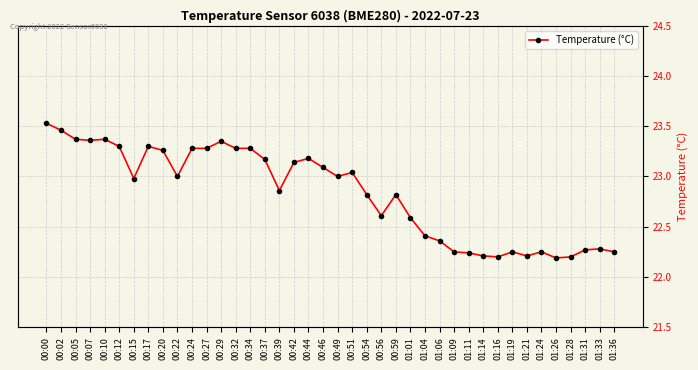

What is the sum of the values at 01:24 and 00:39?

45.1